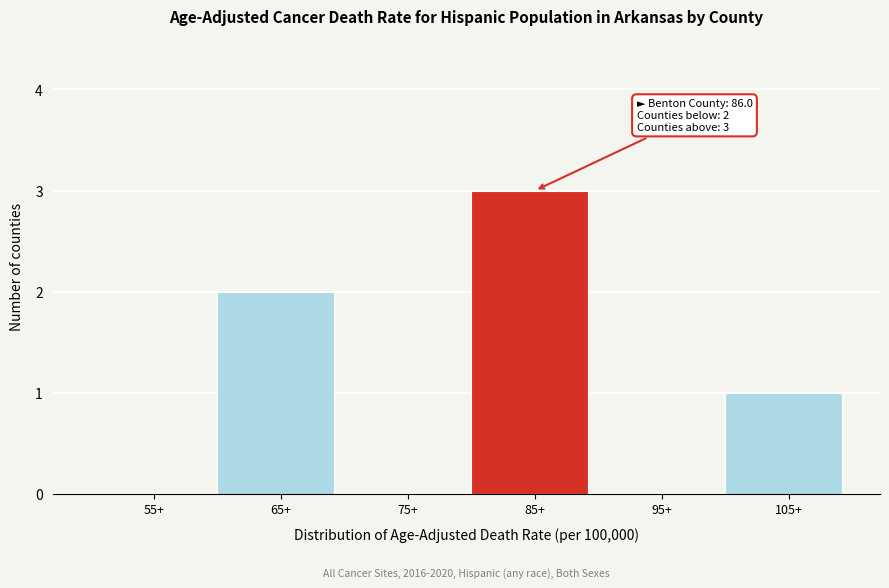

Reading left to right, extract all data points from this chart.

55+=0	65+=2	75+=0	85+=3	95+=0	105+=1